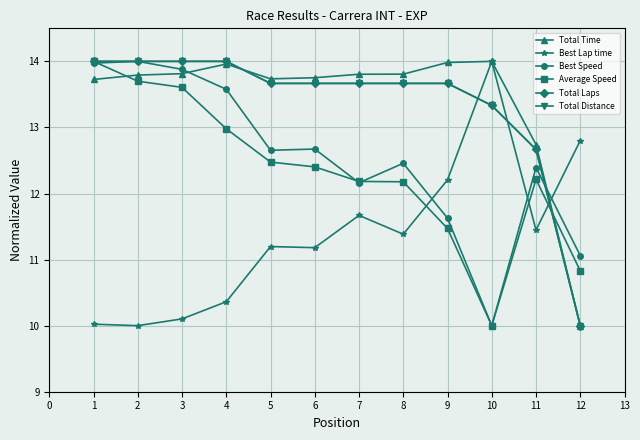

What is the smallest value displayed?

10.0